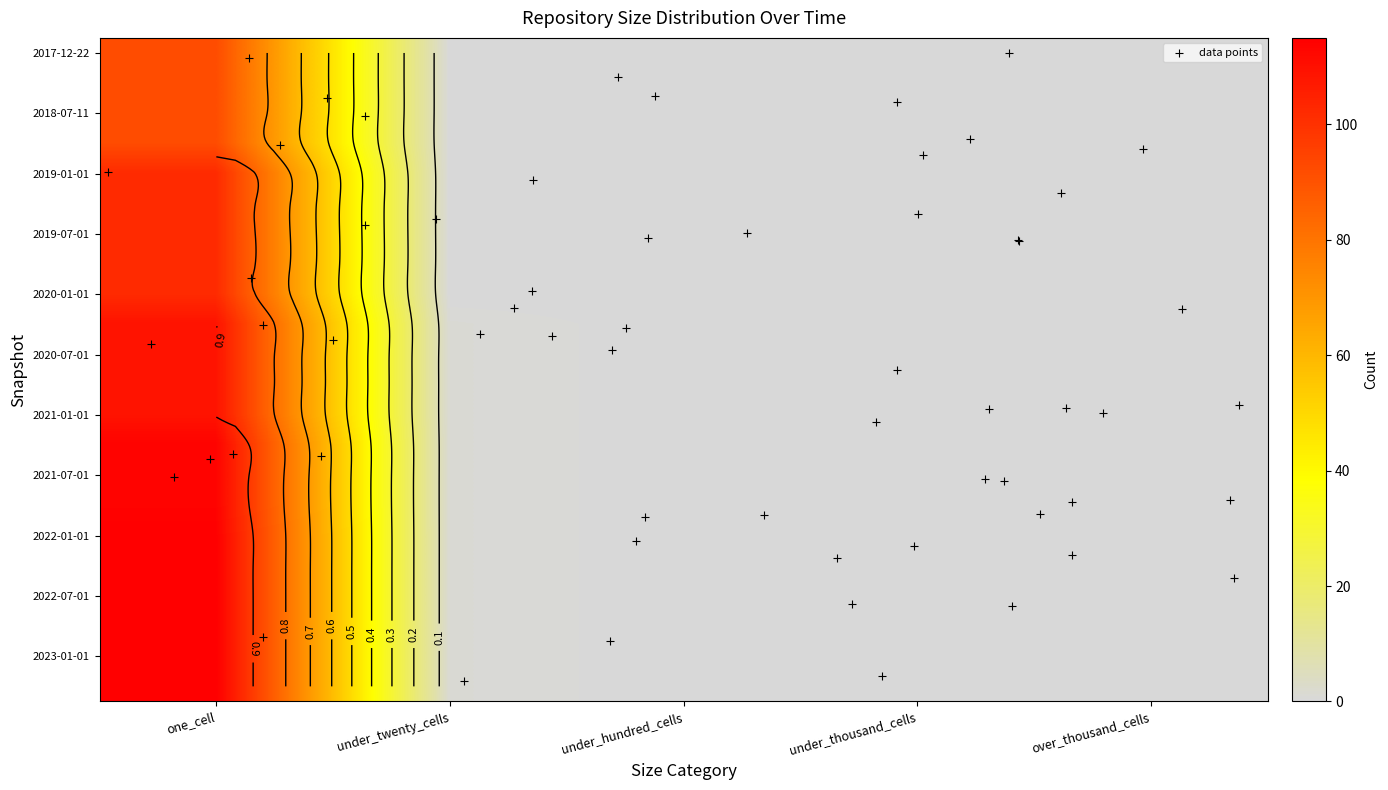

Is the value of 2020-04-01 at under_thousand_cells greater than the value of 2018-07-11 at under_twenty_cells?

No